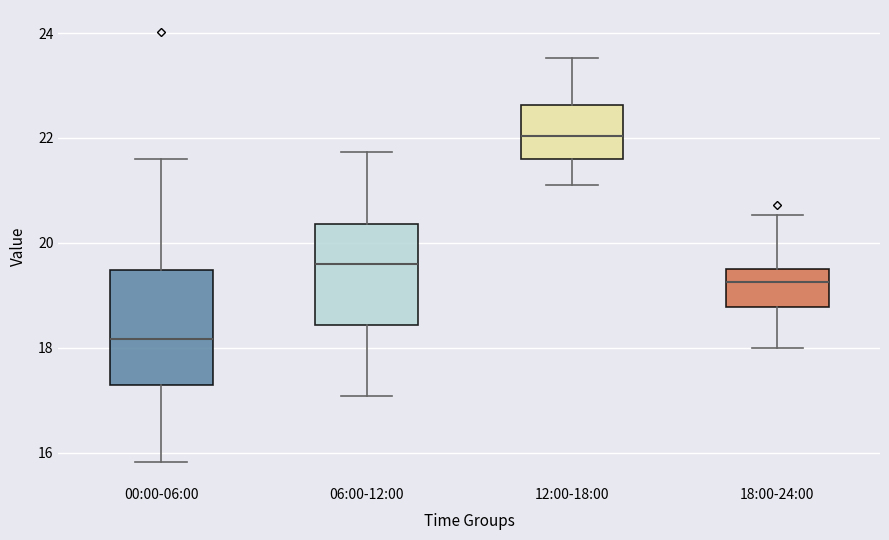

Where does the median line of the box for 18:00-24:00 sit on the y-axis? The values are not printed on the chart, so give them approximately, as read against the axis.

19.2